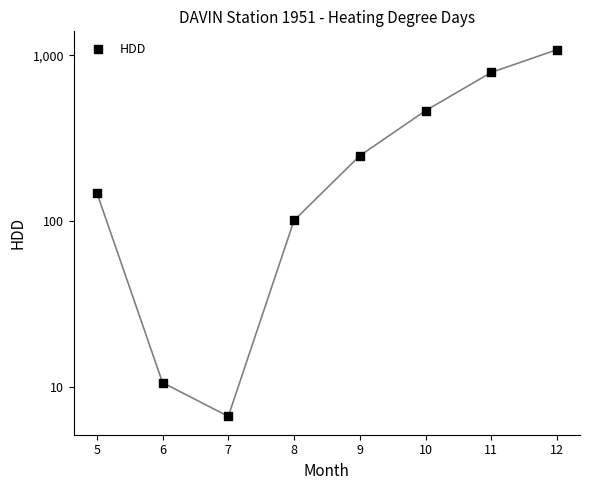

Approximately how many times larger is the value at 5 compared to 6?

13.9